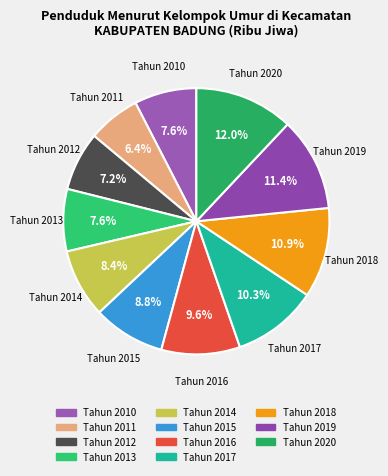

To the nearest percent, what is the difference between the Tahun 2016 and Tahun 2017 slice percentages?

1%